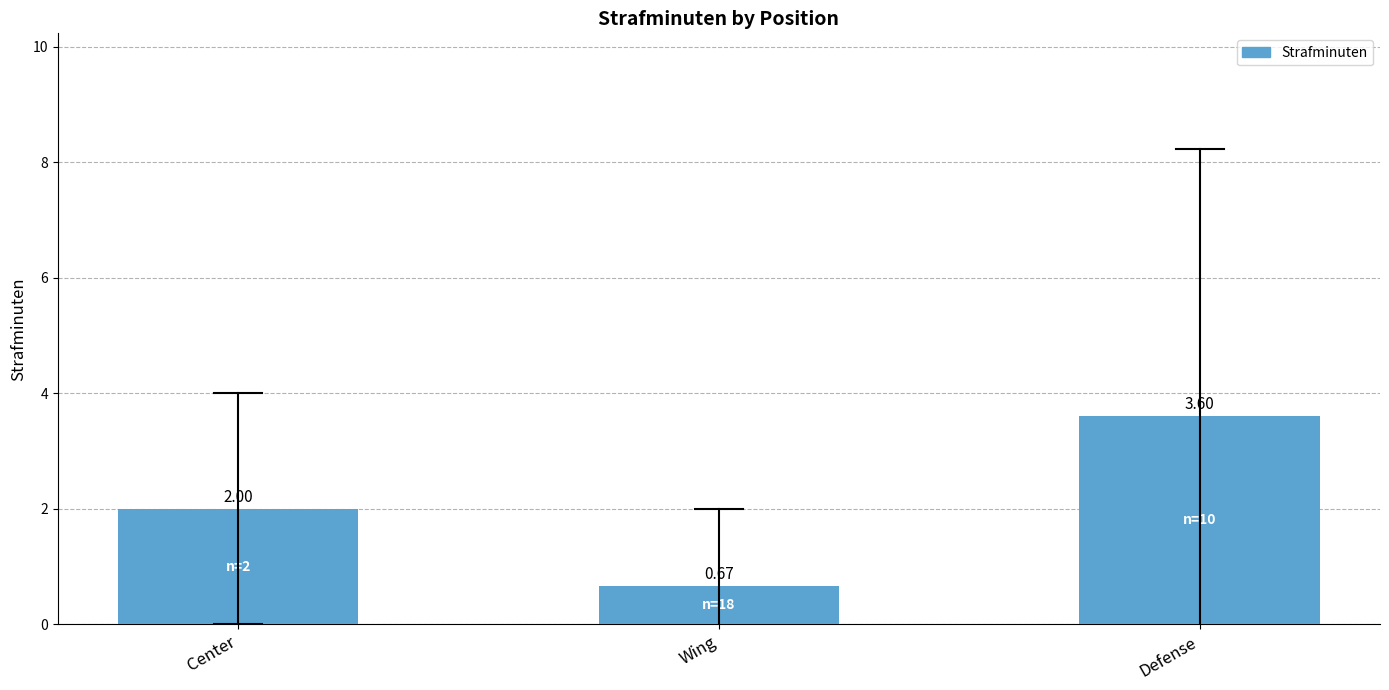

What is the label of the 2nd bar from the left?

Wing